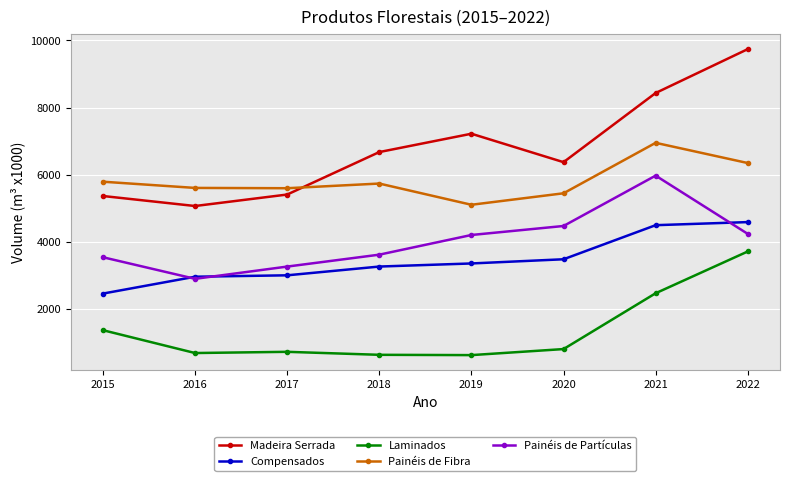

Read the Laminados value at 2019.

629